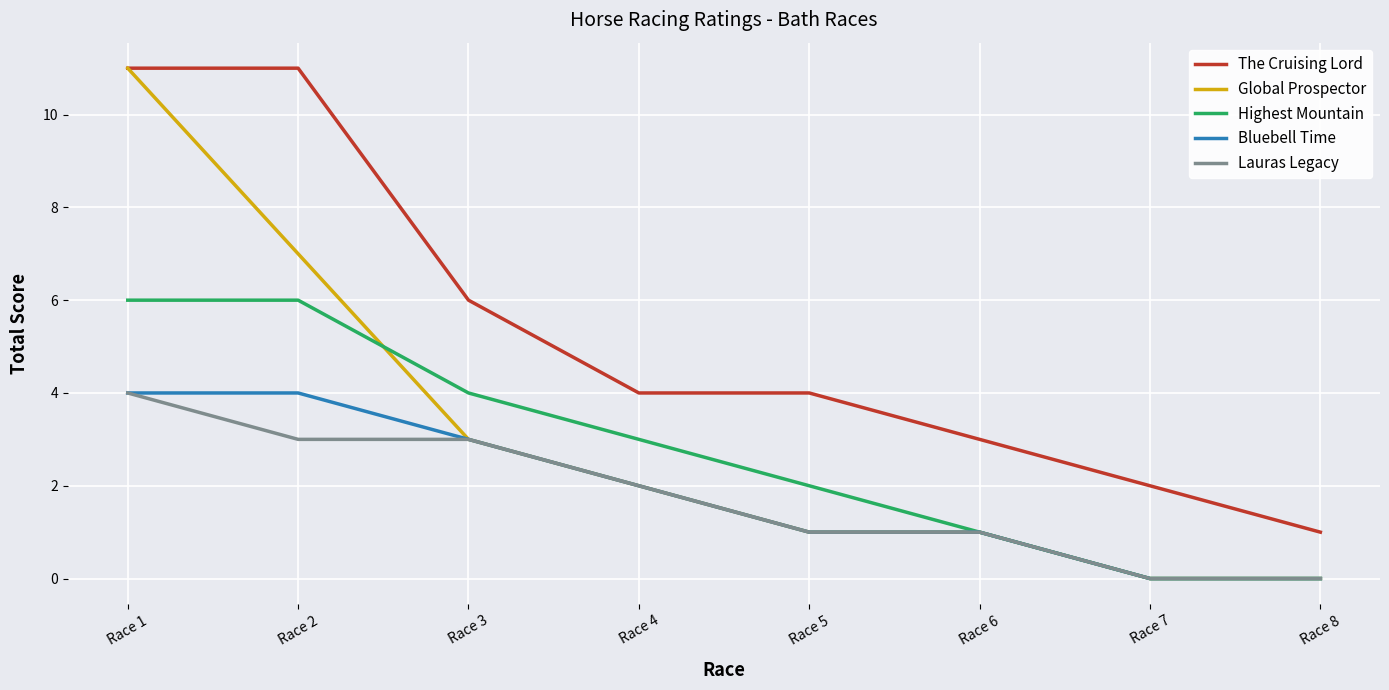

Is the value of Global Prospector at Race 1 greater than the value of The Cruising Lord at Race 3?

Yes